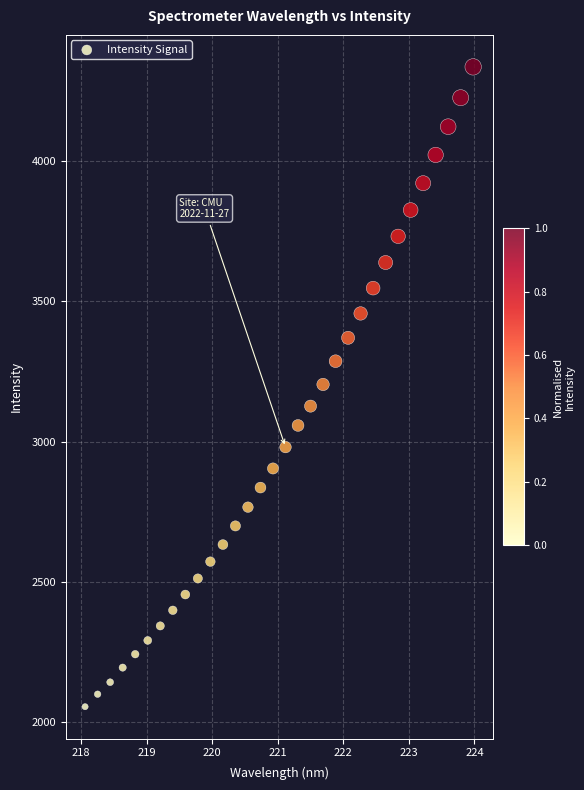

What is the range of Y values (max minus min)?

2282.4